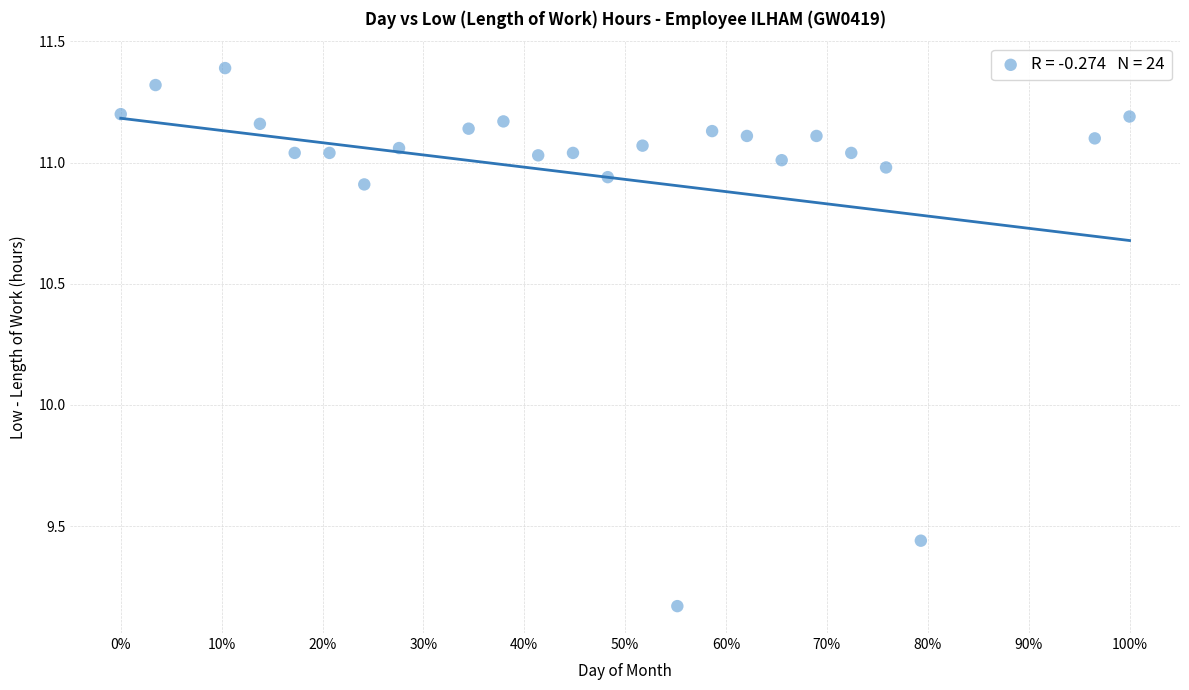

What is the range of X values (max minus min)?

1.0